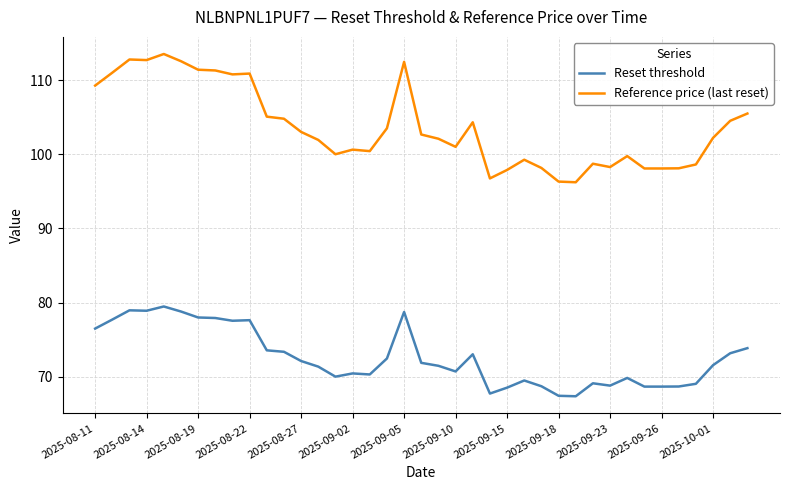

List the series in order of their overall mean, lowest first.

Reset threshold, Reference price (last reset)